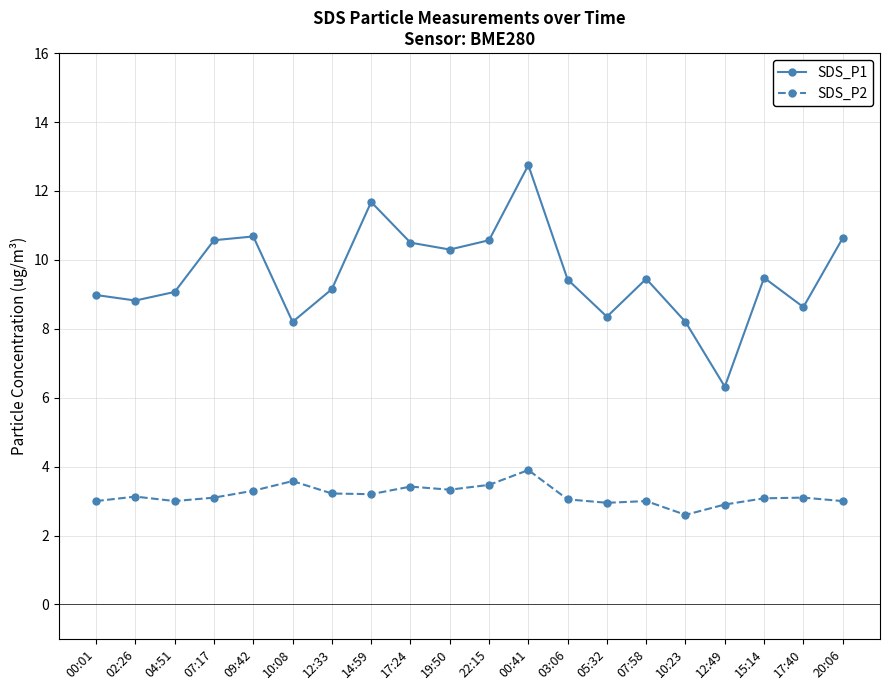

Rank the series at 03:06 from lowest to highest value.

SDS_P2, SDS_P1